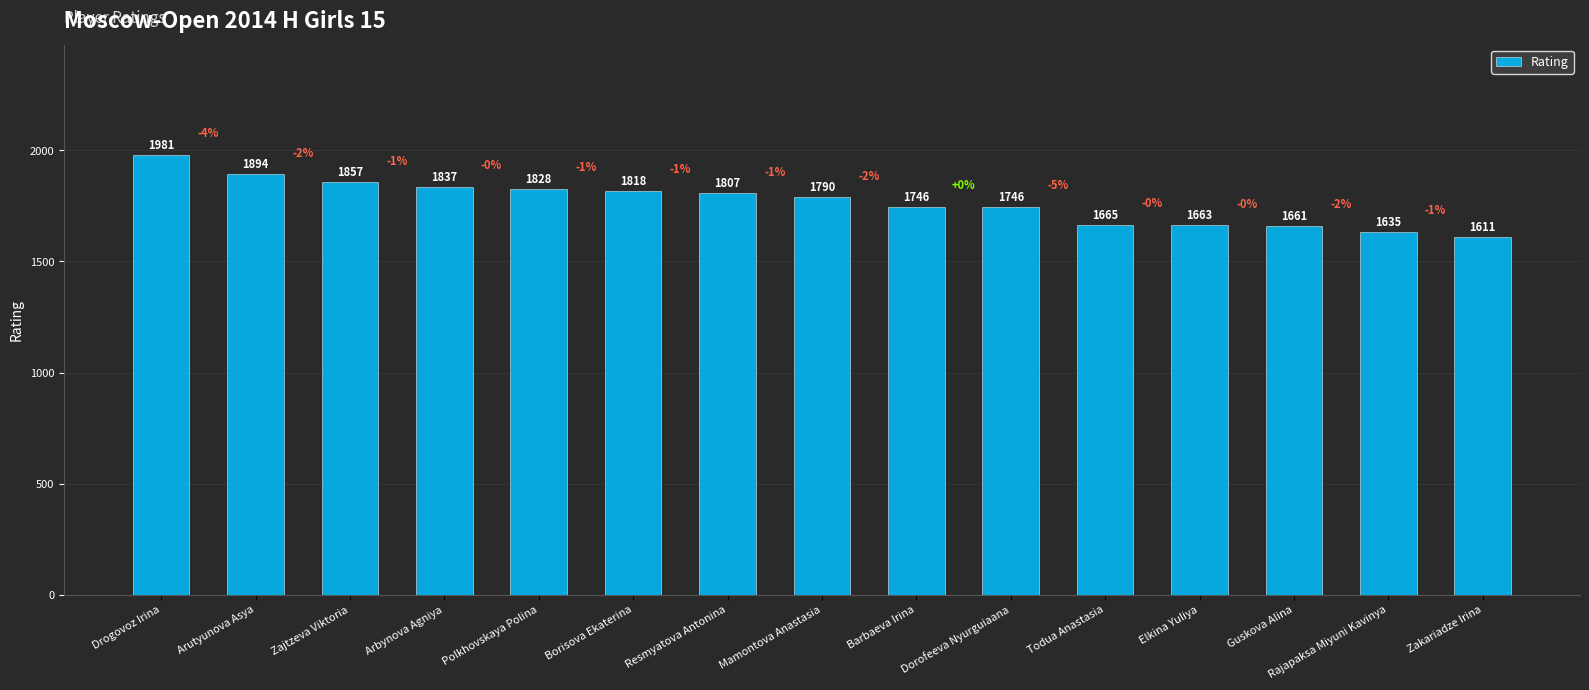

Reading left to right, extract all data points from this chart.

Drogovoz Irina=1981	Arutyunova Asya=1894	Zajtzeva Viktoria=1857	Arbynova Agniya=1837	Polkhovskaya Polina=1828	Borisova Ekaterina=1818	Resmyatova Antonina=1807	Mamontova Anastasia=1790	Barbaeva Irina=1746	Dorofeeva Nyurguiaana=1746	Todua Anastasia=1665	Elkina Yuliya=1663	Guskova Alina=1661	Rajapaksa Miyuni Kavinya=1635	Zakariadze Irina=1611